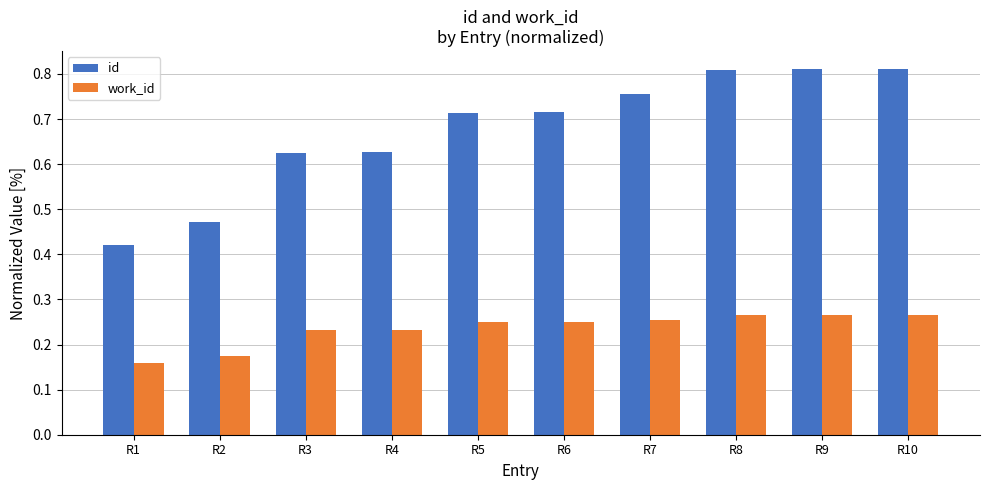

Count the id values in the range 0 to 1.

10